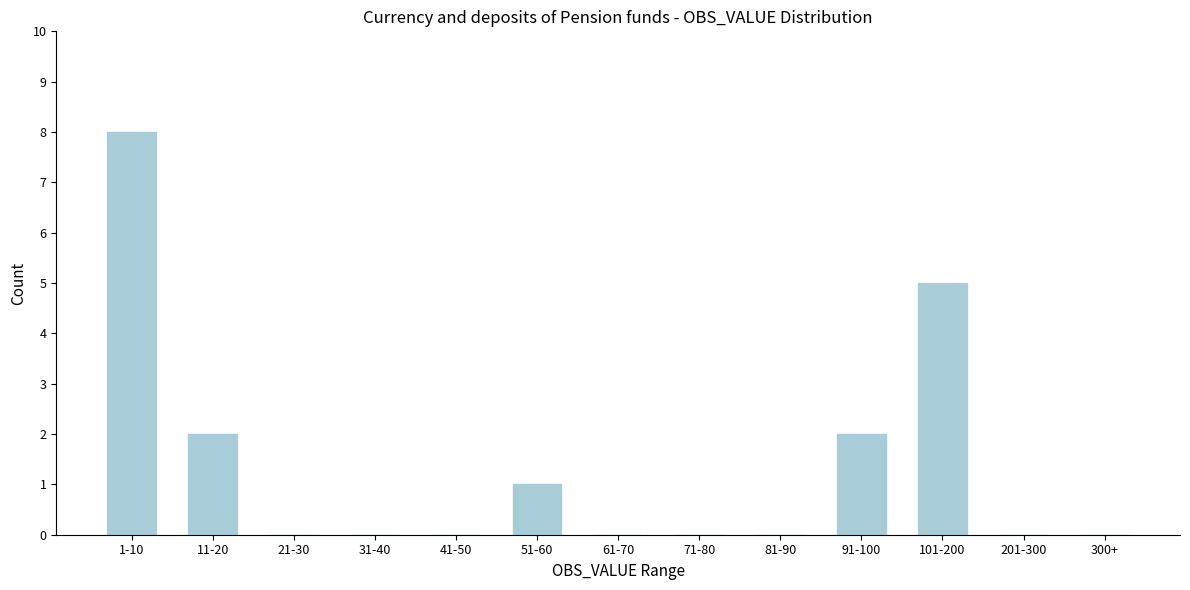

Reading left to right, what are all the values shown in this chart?

1-10=8	11-20=2	21-30=0	31-40=0	41-50=0	51-60=1	61-70=0	71-80=0	81-90=0	91-100=2	101-200=5	201-300=0	300+=0